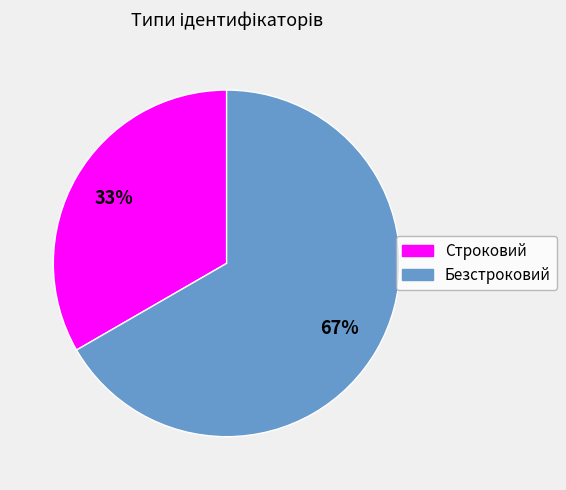

To the nearest percent, what percentage of the pie is Безстроковий?

67%